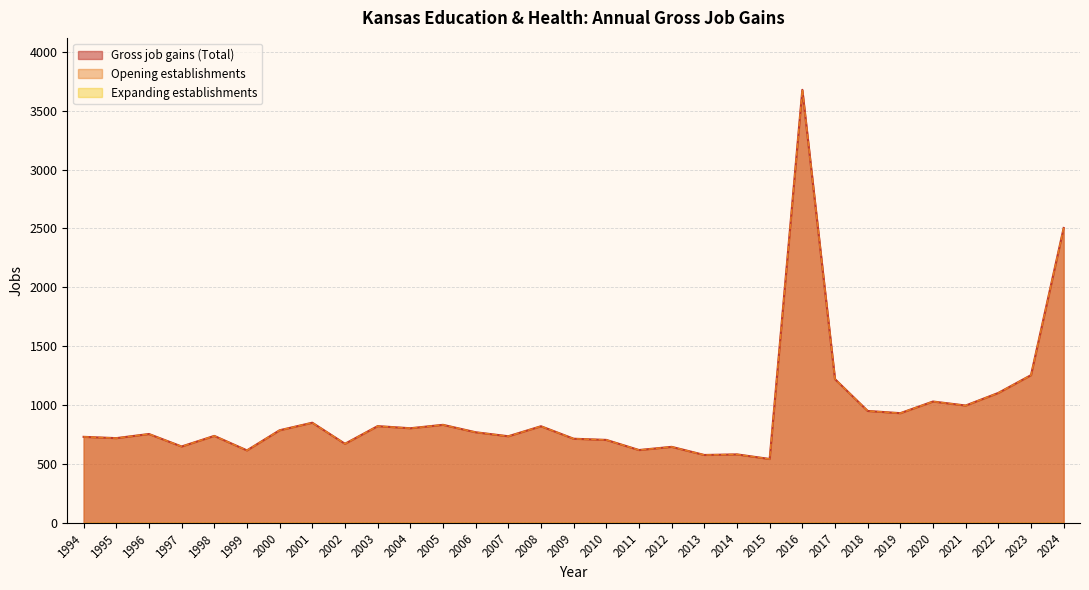

What is the maximum value shown in the chart?

3677